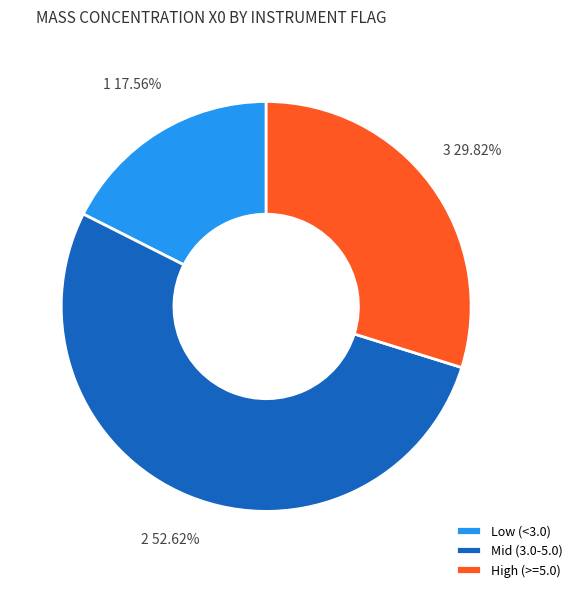

Between Mid (3.0-5.0) and High (>=5.0), which is larger?

Mid (3.0-5.0)